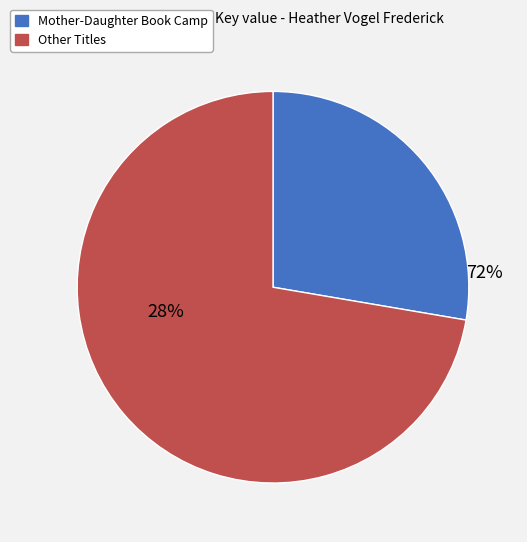

Which slice is the largest?

Mother-Daughter Book Camp